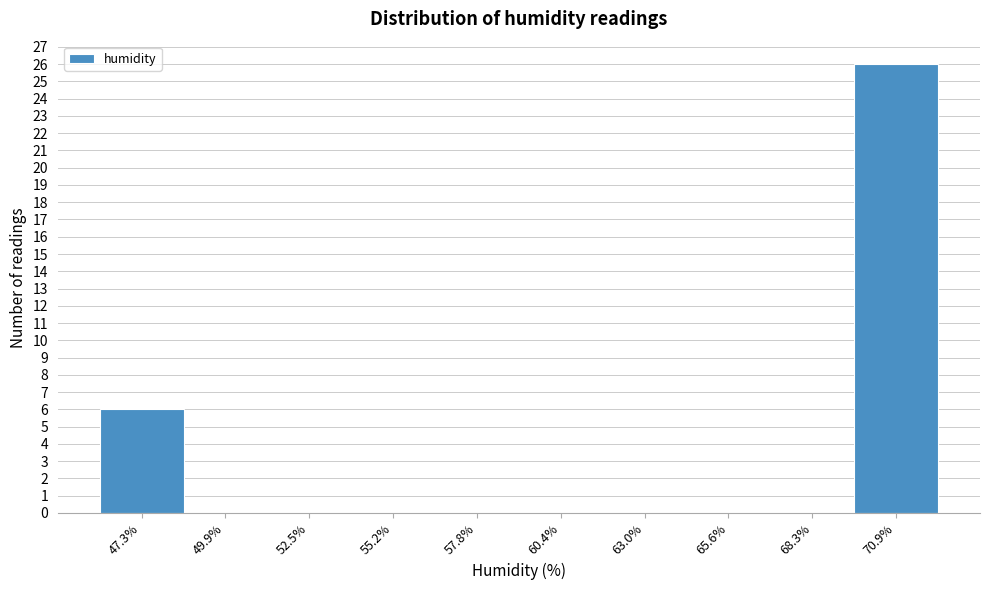

What is the height of the bar covering 46.0 to 48.5 on the x-axis? Neither the bar edges nor the heights are printed on the chart, so give them approximately, as read against the axes.

6